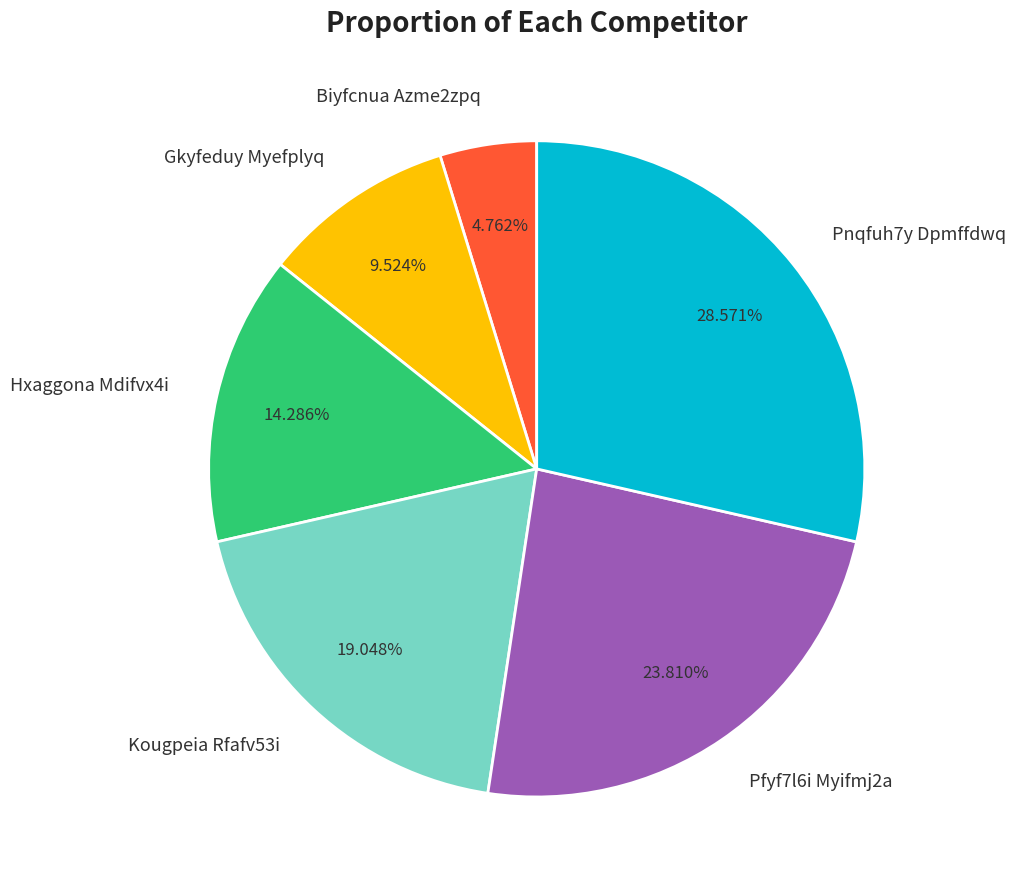

What portion of the pie excludes Gkyfeduy Myefplyq?

90.5%